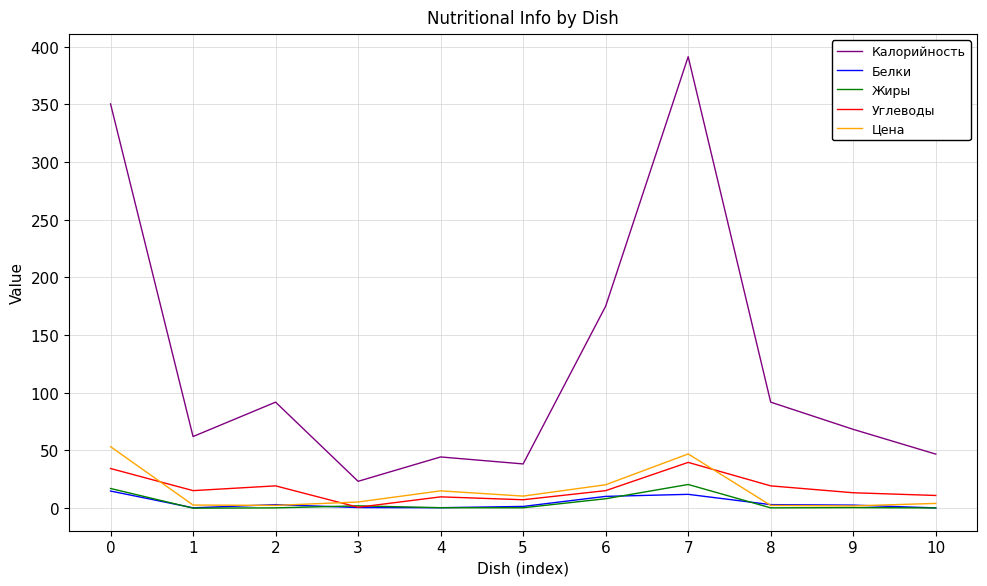

Rank the series by their maximum value, from highest to lowest.

Калорийность, Цена, Углеводы, Жиры, Белки